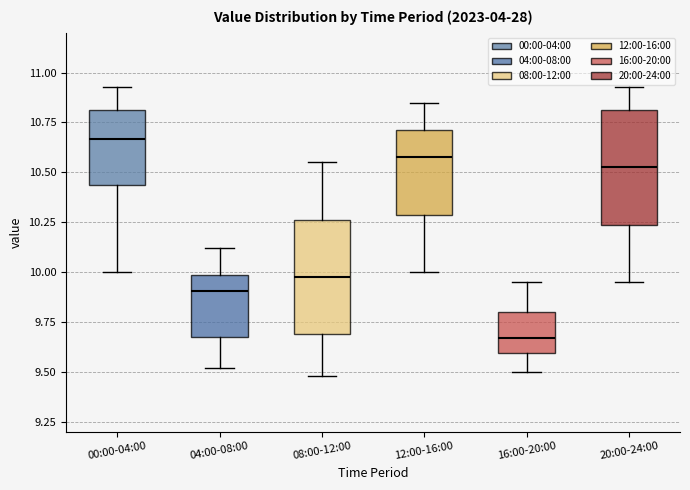

Reading left to right, transcribe this box plot: for each box, give where its median line is, the range the box spans, and where its two whiskers end, as read against the y-axis. The values are not printed on the chart, so give them approximately, as read against the axis.

00:00-04:00: median 10.65, box 10.45 to 10.80, whiskers 10.00 to 10.95
04:00-08:00: median 9.90, box 9.65 to 10.00, whiskers 9.50 to 10.10
08:00-12:00: median 10.00, box 9.70 to 10.25, whiskers 9.50 to 10.55
12:00-16:00: median 10.60, box 10.30 to 10.70, whiskers 10.00 to 10.85
16:00-20:00: median 9.65, box 9.60 to 9.80, whiskers 9.50 to 9.95
20:00-24:00: median 10.55, box 10.25 to 10.80, whiskers 9.95 to 10.95